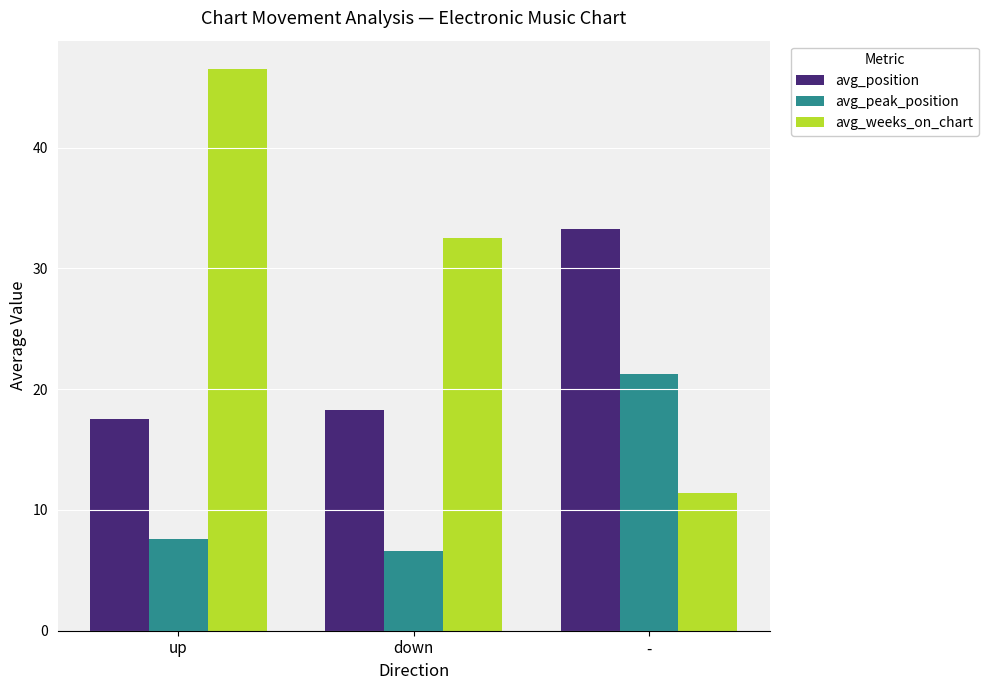

At which category is the sum across all series the highest?

up